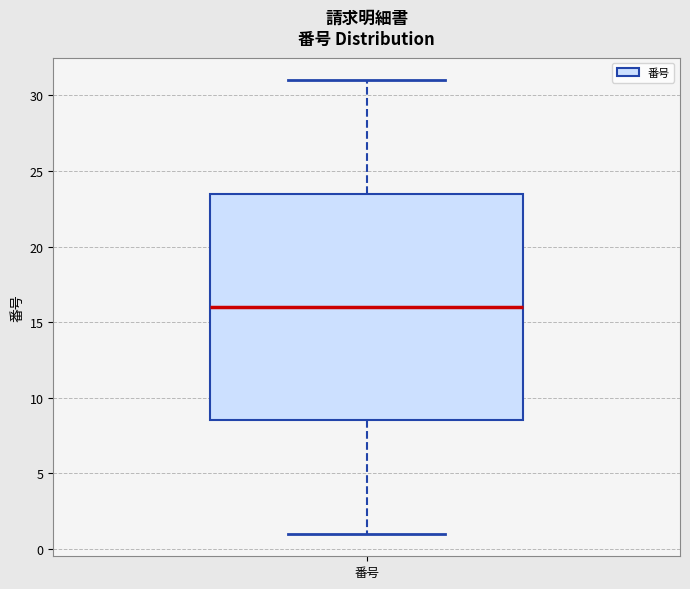

Transcribe this box plot: give where the median line is, the range the box spans, and where the two whiskers end, as read against the y-axis. The values are not printed on the chart, so give them approximately, as read against the axis.

median 16.0, box 8.5 to 23.5, whiskers 1.0 to 31.0